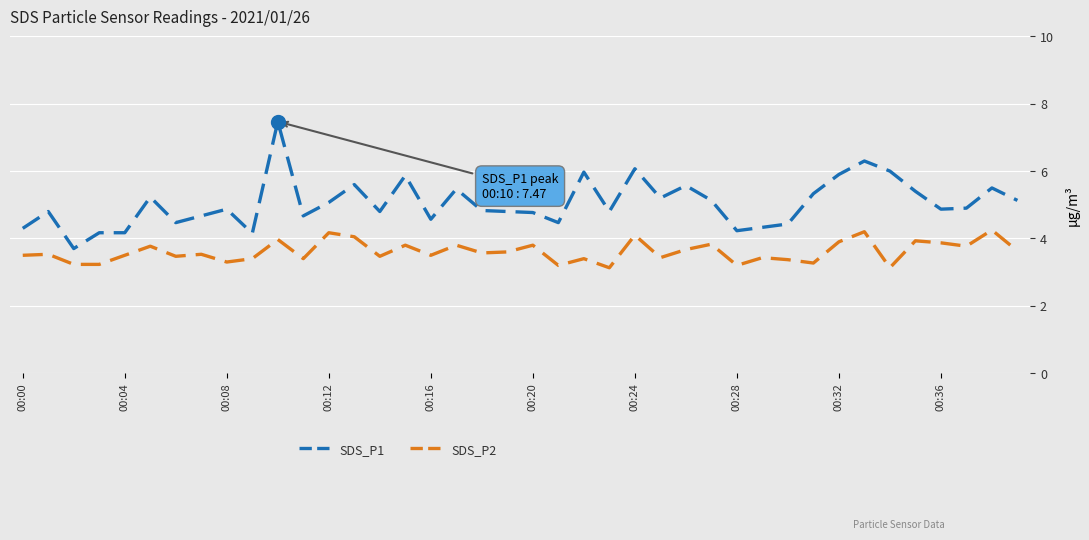

What is the minimum value shown in the chart?

3.1